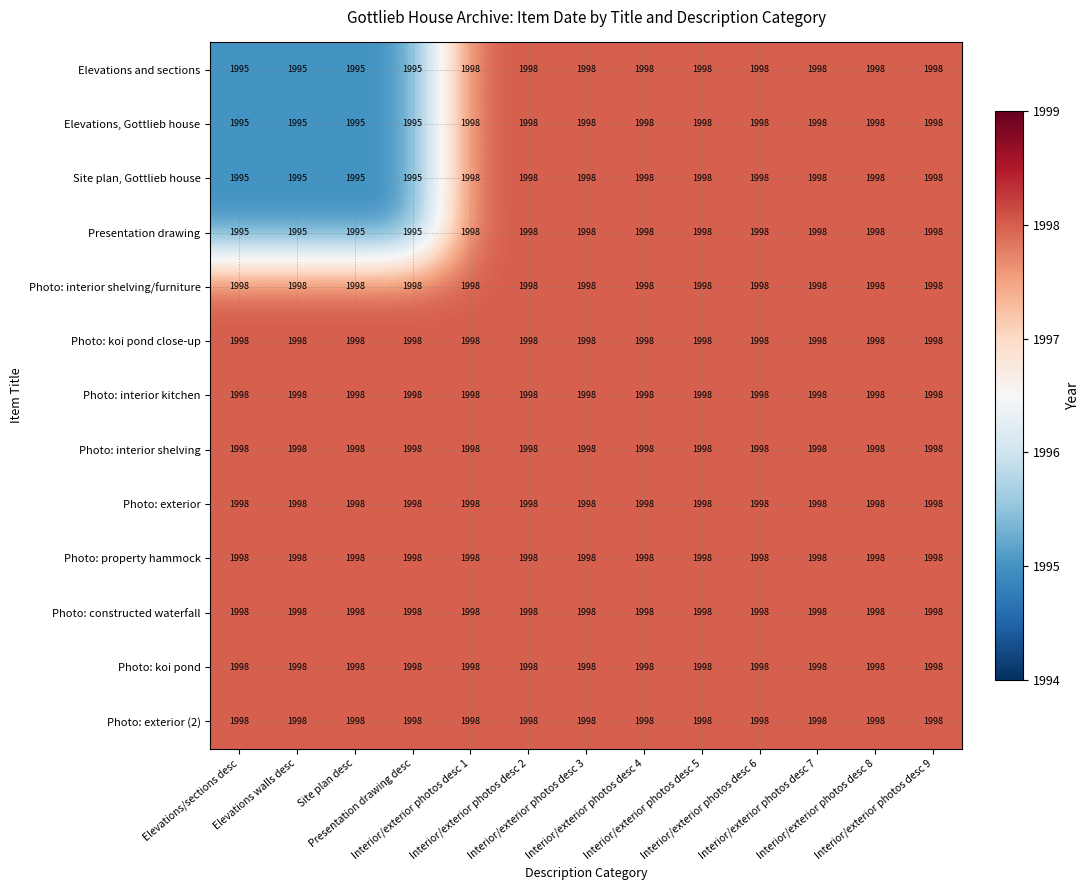

At how many categories does at least one series exceed 1997?

13